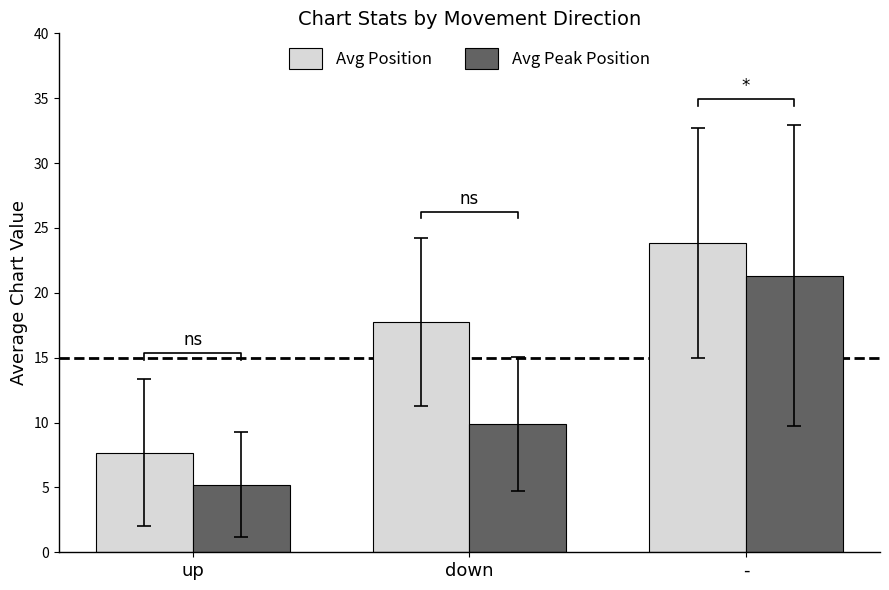

Where does the Avg Peak Position series first go above 9?

down